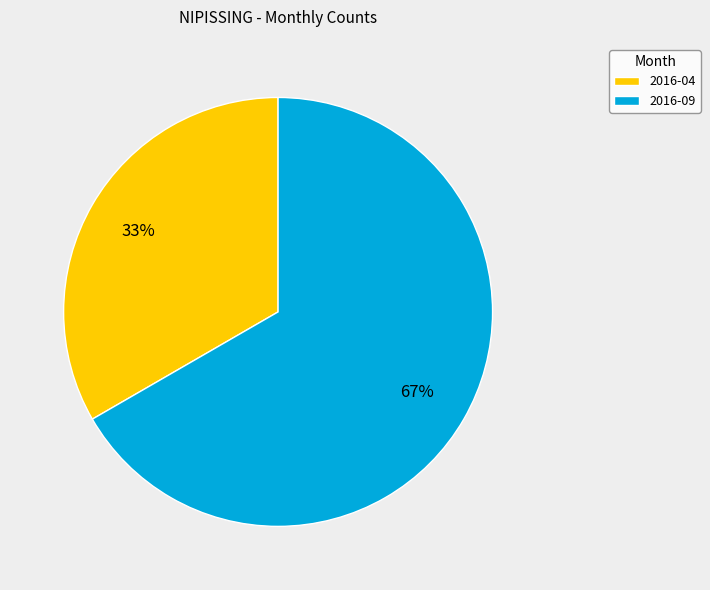

What percentage is the 2016-09 slice, to the nearest percent?

67%